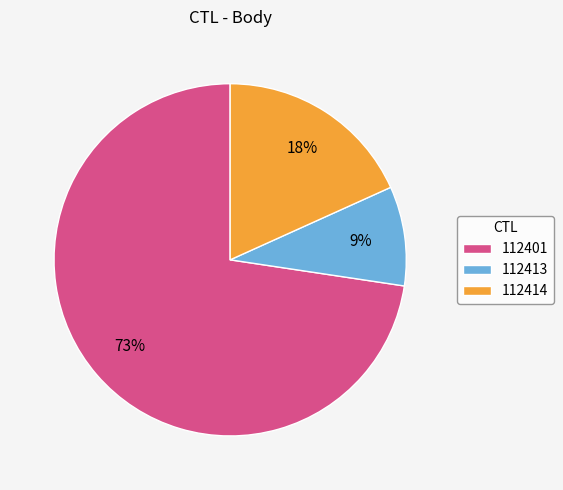

Which slice is the smallest?

112413